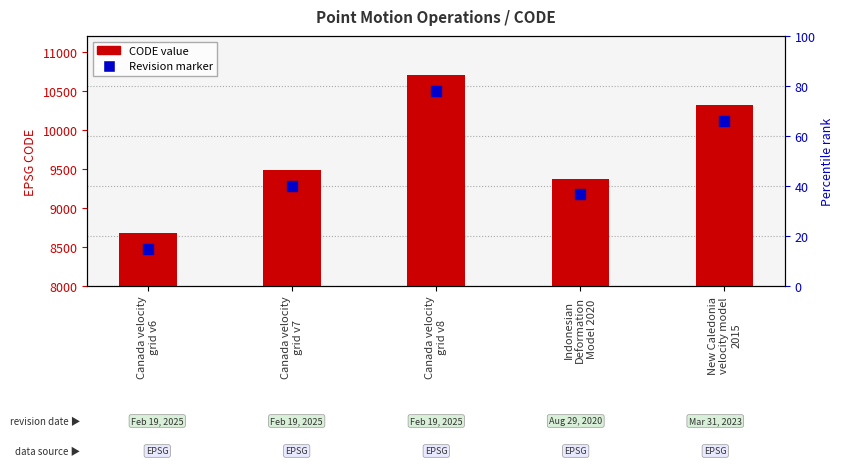

True or false: the data shows 3520 at Canada velocity
grid v8.

False